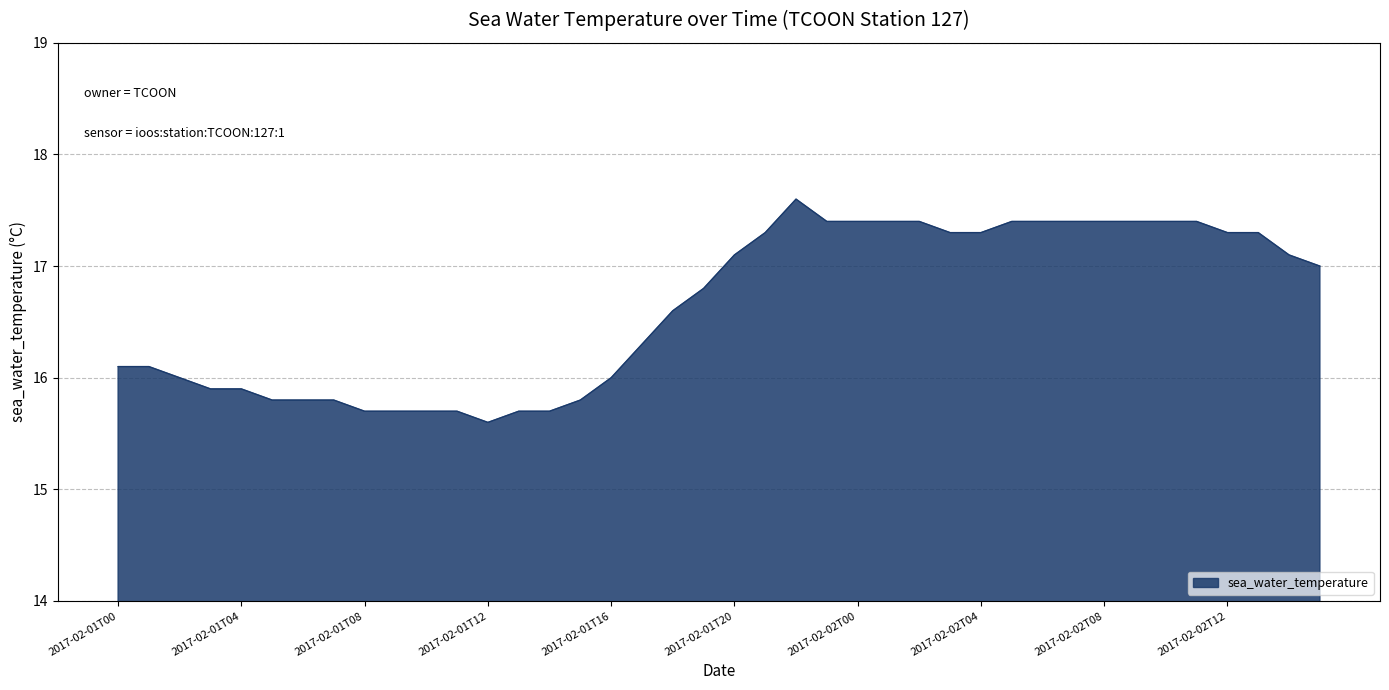

What is the maximum value shown in the chart?

17.6